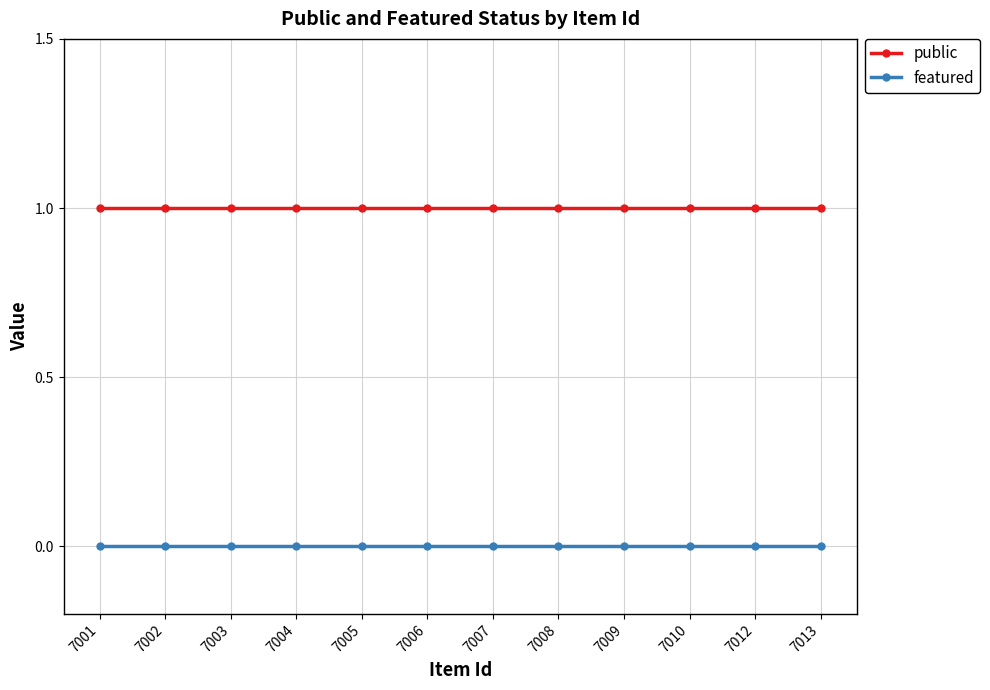

Rank the series by their average value, from lowest to highest.

featured, public